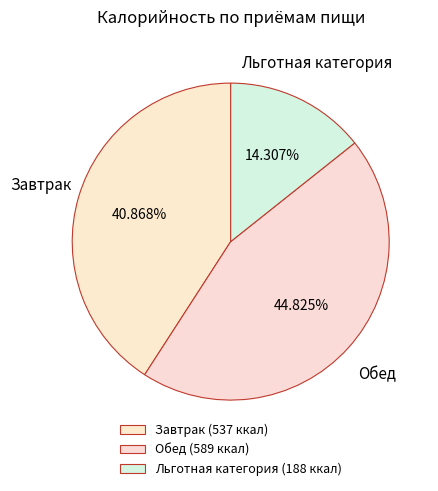

True or false: Завтрак accounts for 41% of the total.

True